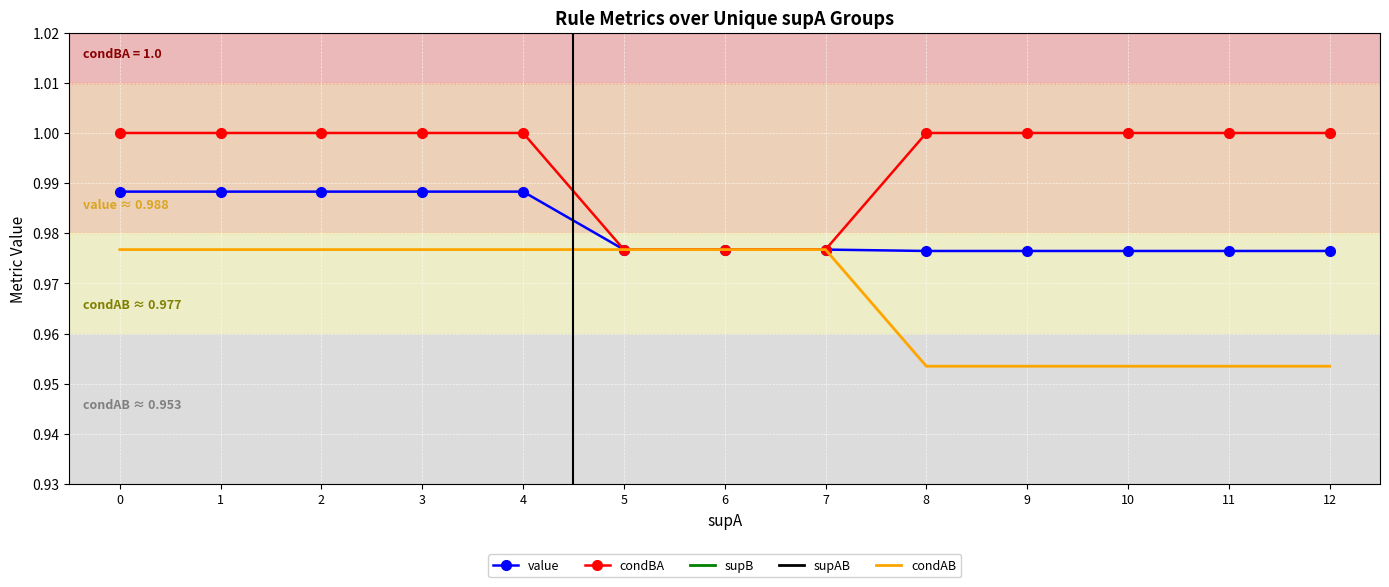

True or false: supAB has more than 2 interior local peaks.

False